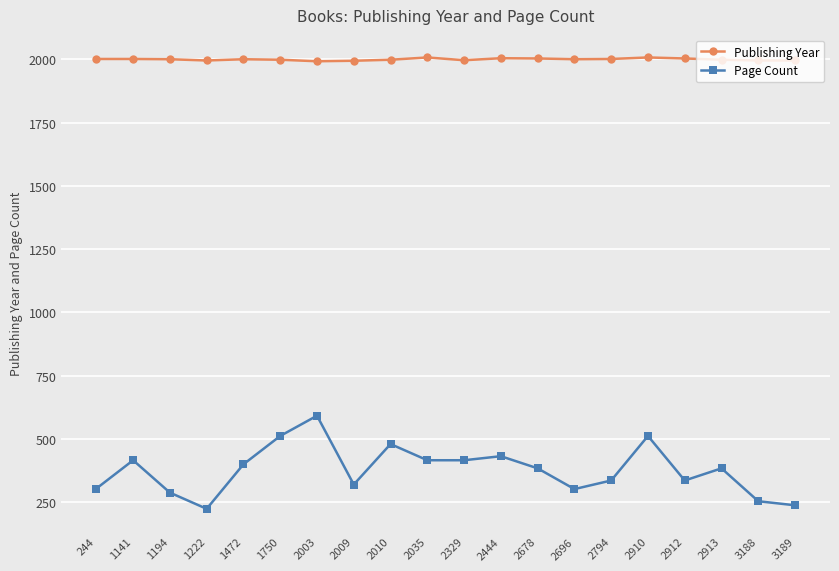

Where does the Page Count series first go above 384?

1141